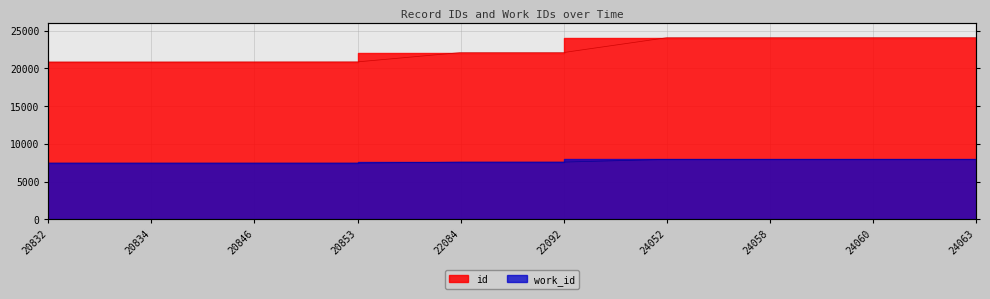

How many data points in id are above 22092?

4